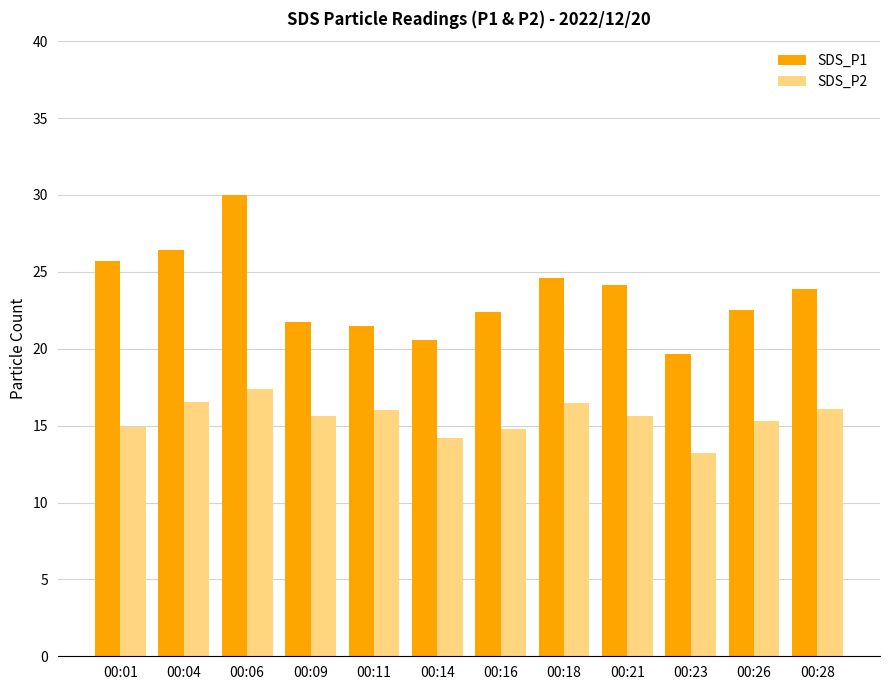

The SDS_P2 series shows 17.4 at 00:06. True or false?

True